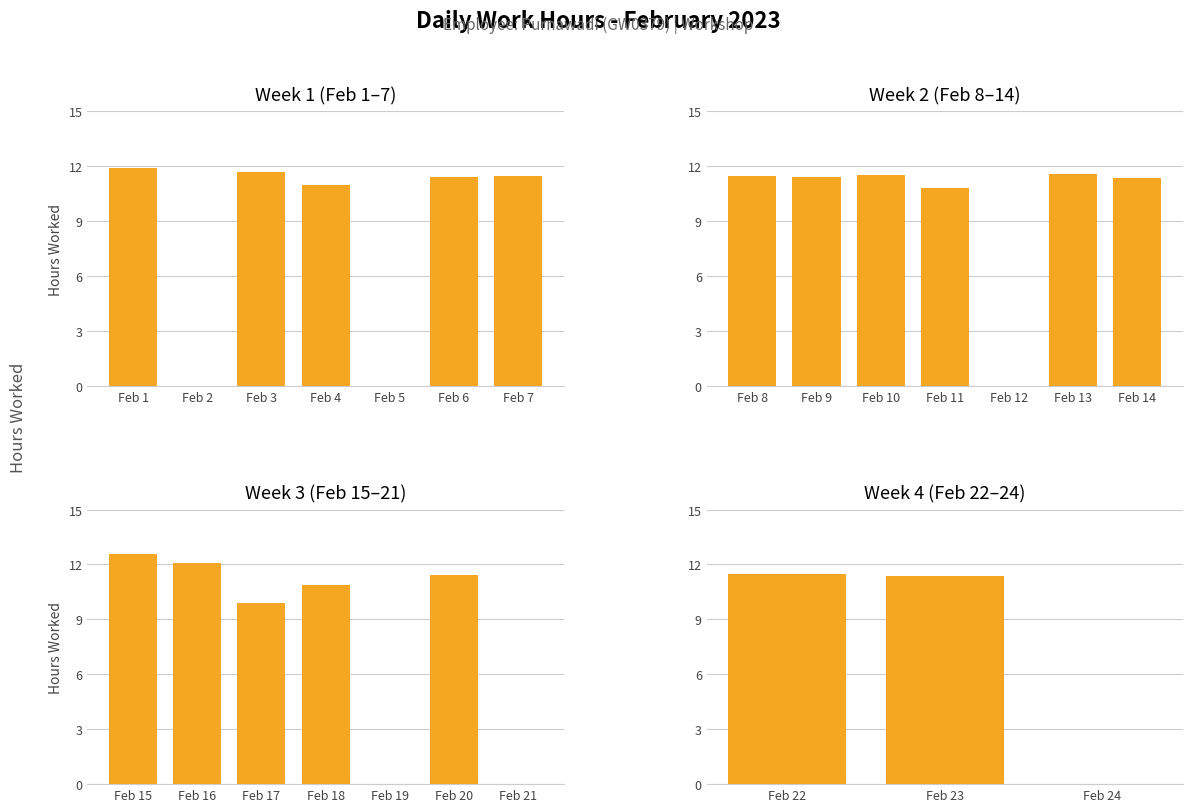

True or false: the data shows -5.5 at Feb 24.

False